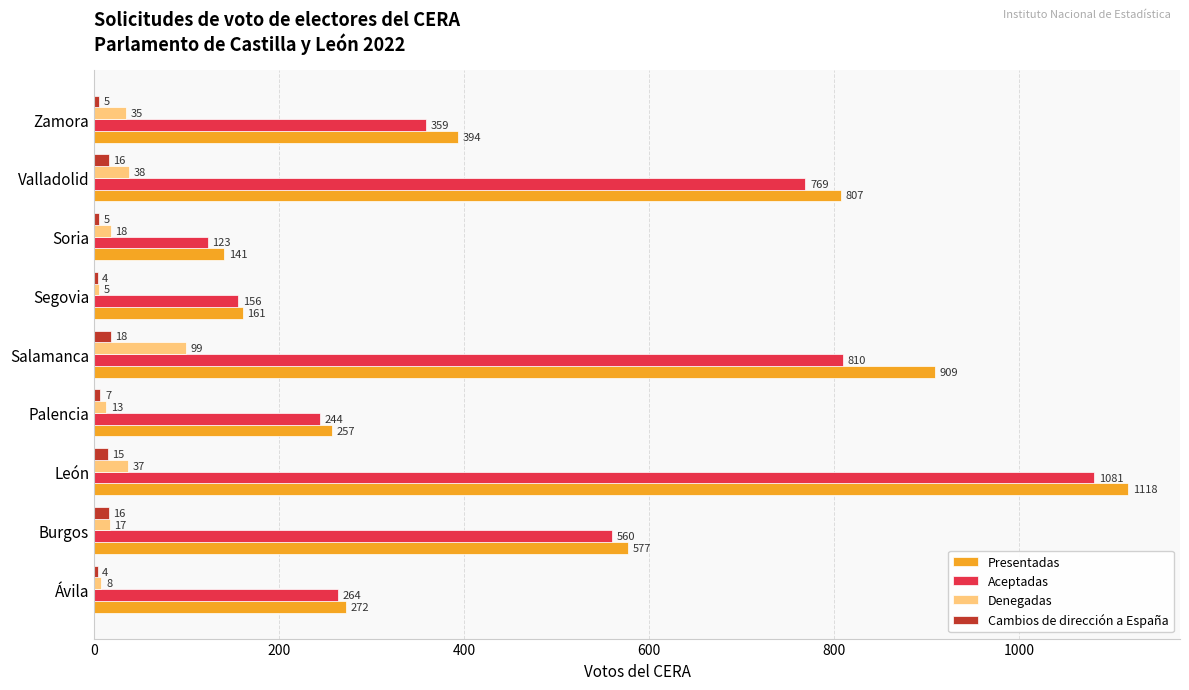

True or false: Denegadas has a value of 38 at Valladolid.

True